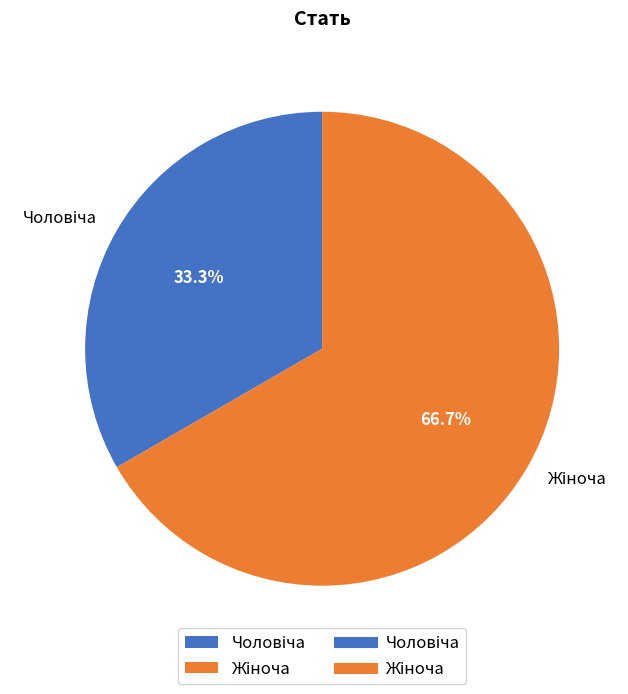

To the nearest percent, what is the difference between the largest and smallest slice percentages?

33%